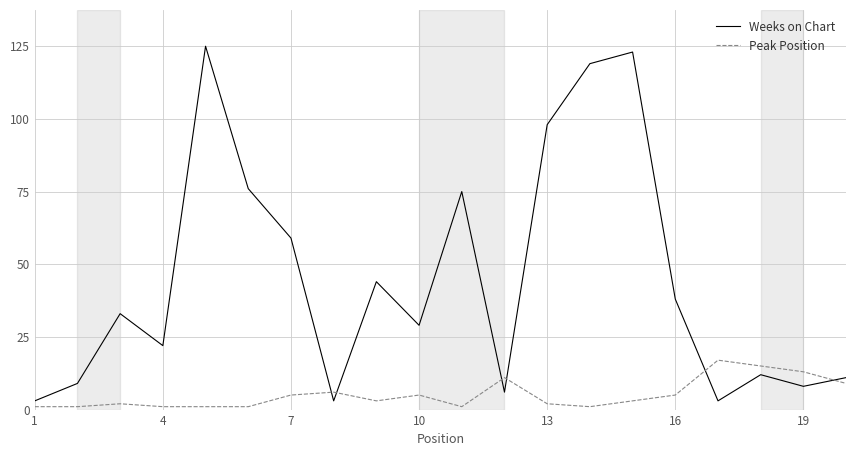

What is the difference between the maximum and minimum values in the Peak Position series?

16